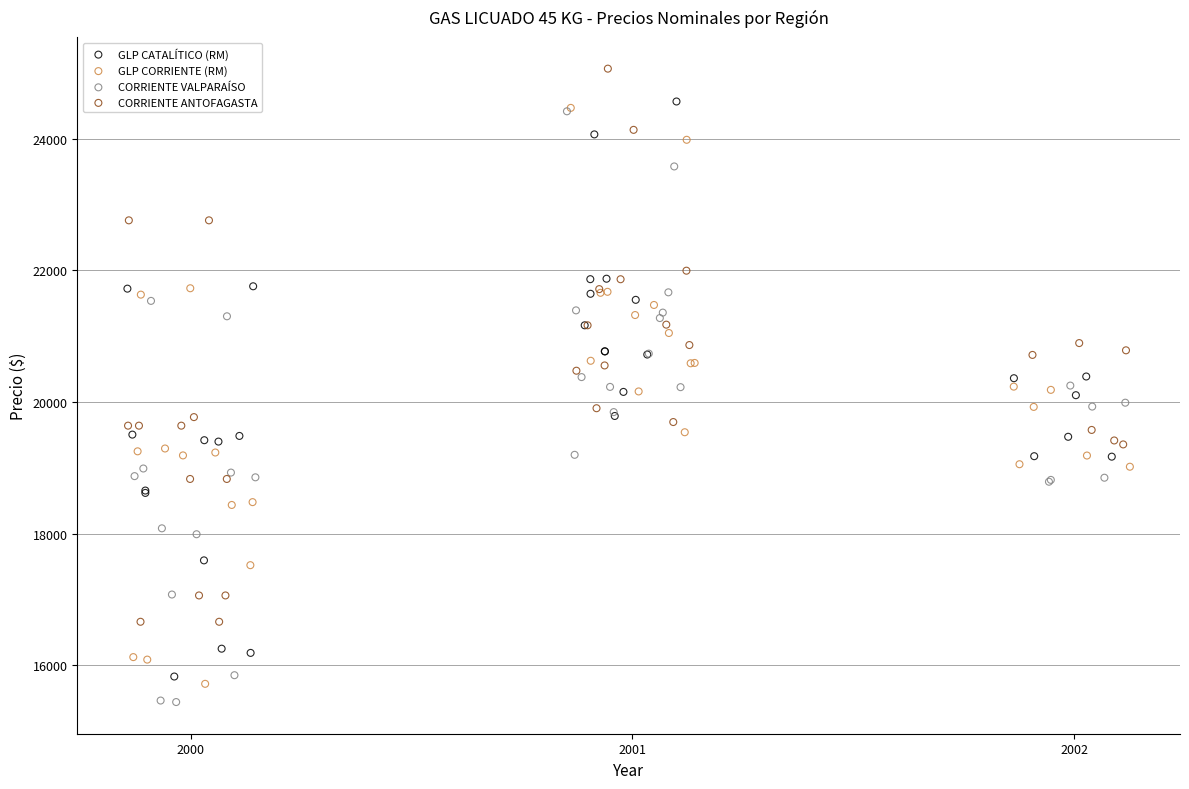

Which series reaches the maximum Y coordinate?

CORRIENTE ANTOFAGASTA